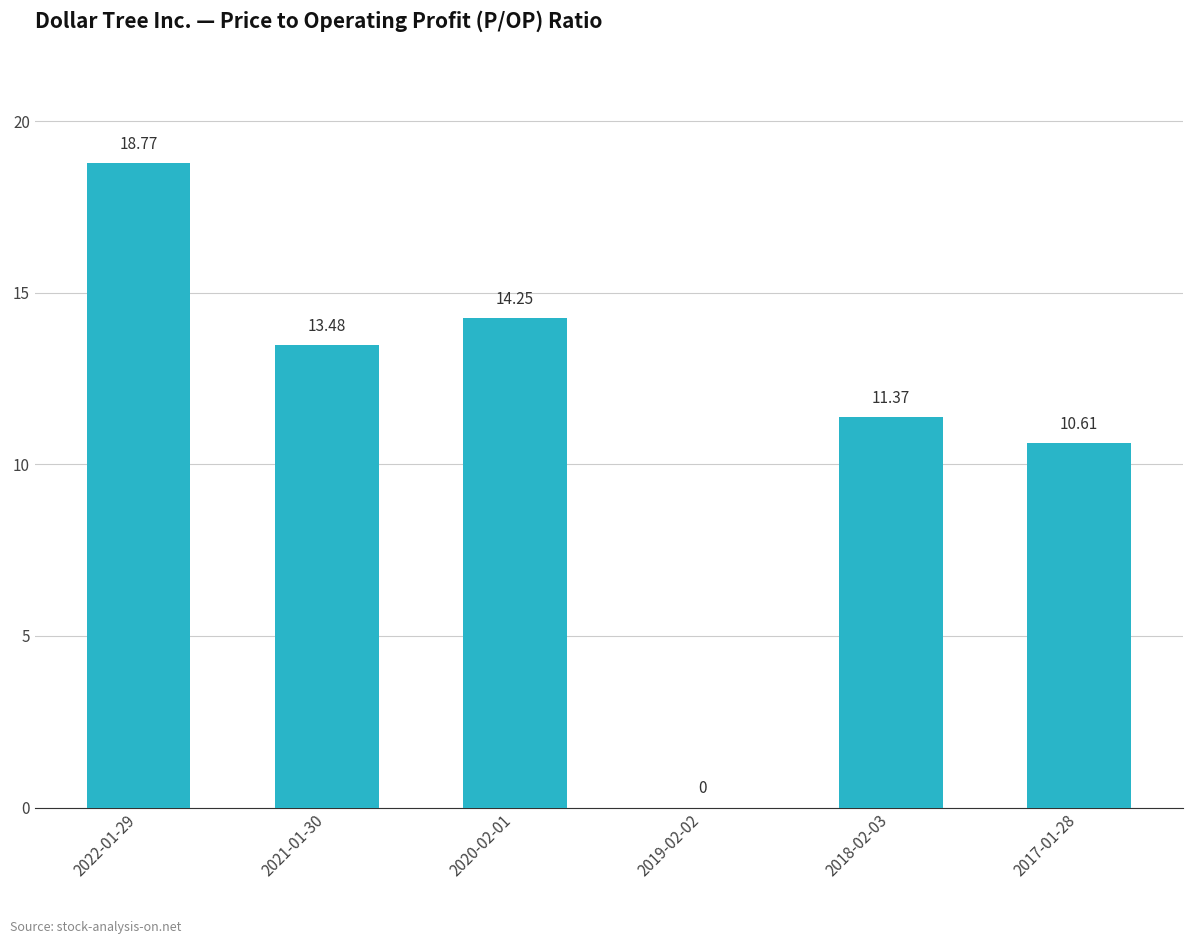

How many values are above zero?

5